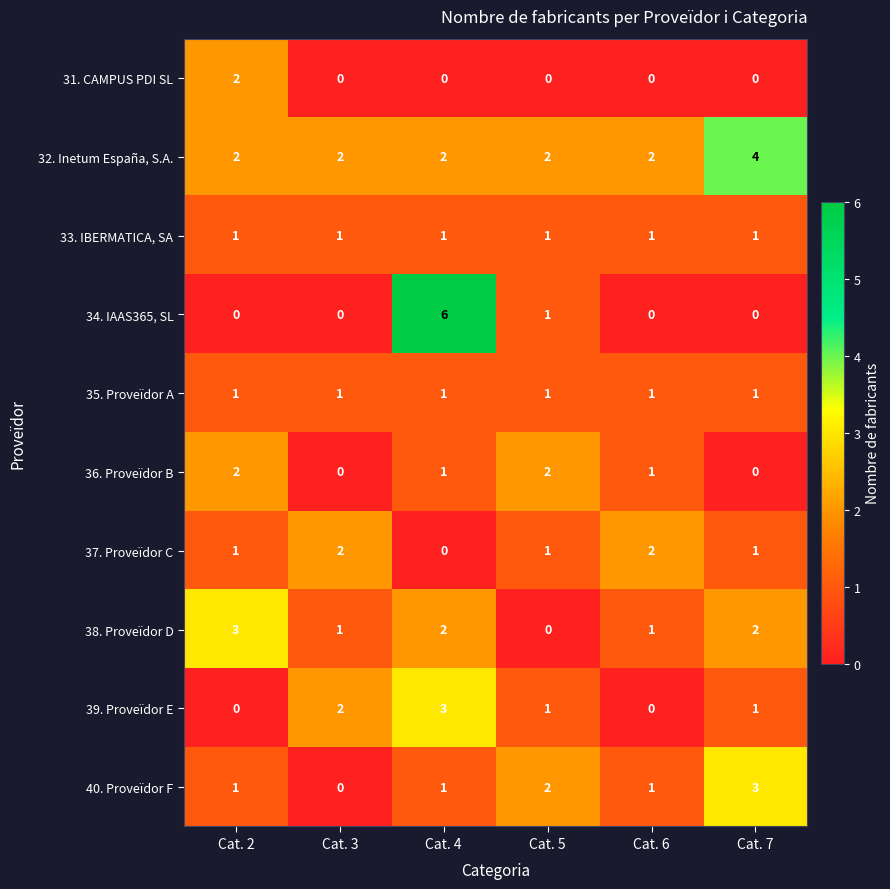

Which category has the highest value across all series?

Cat. 4